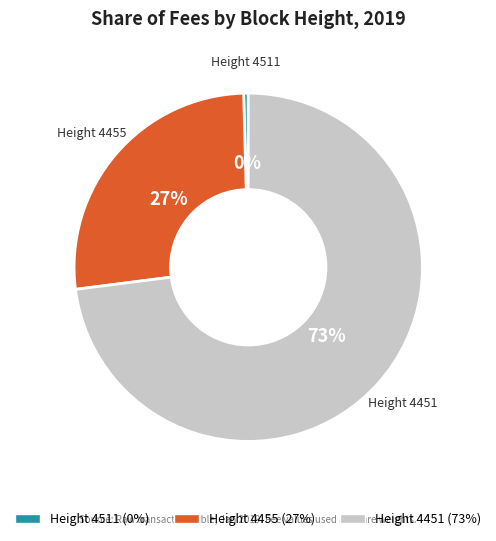

To the nearest percent, what is the difference between the largest and smallest slice percentages?

73%